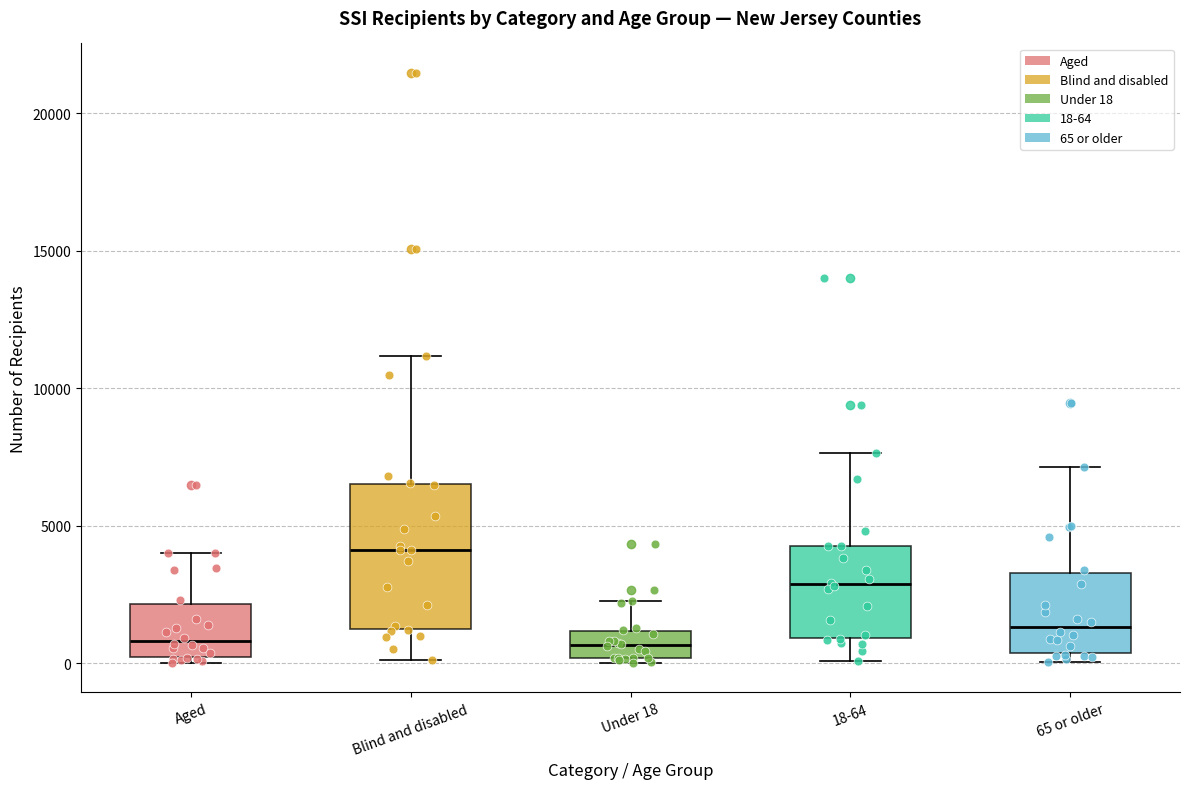

Which box has the highest median line?

Blind and disabled